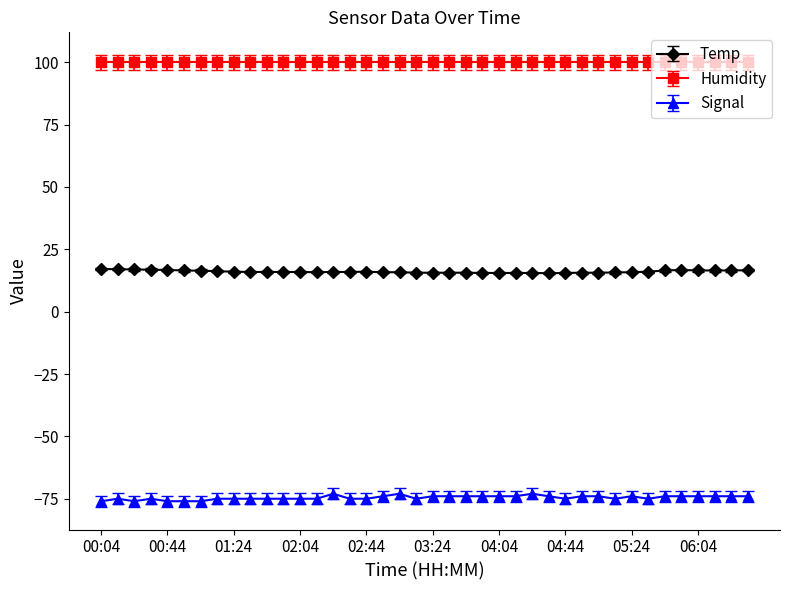

What is the sum of all Temp values?

641.7